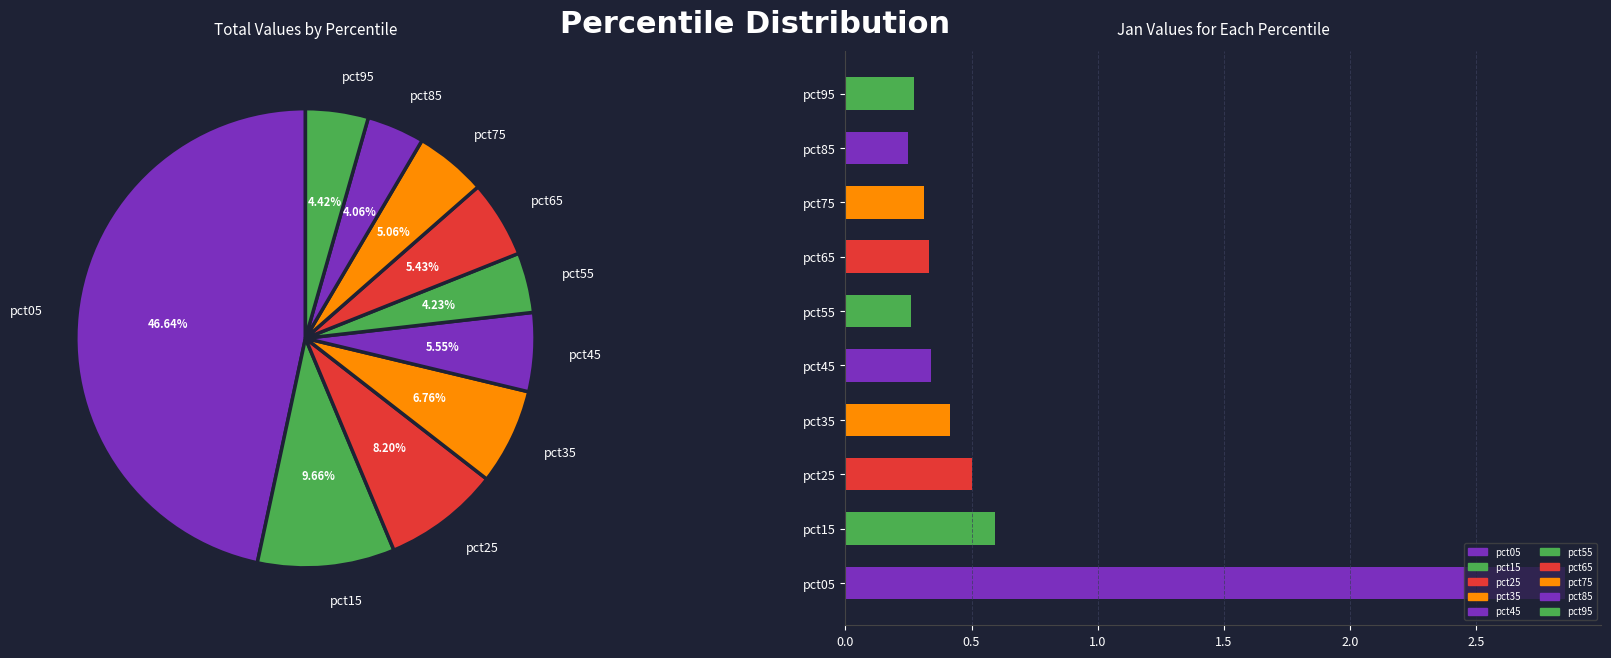

The pct55 slice represents 13% of the pie. True or false?

False